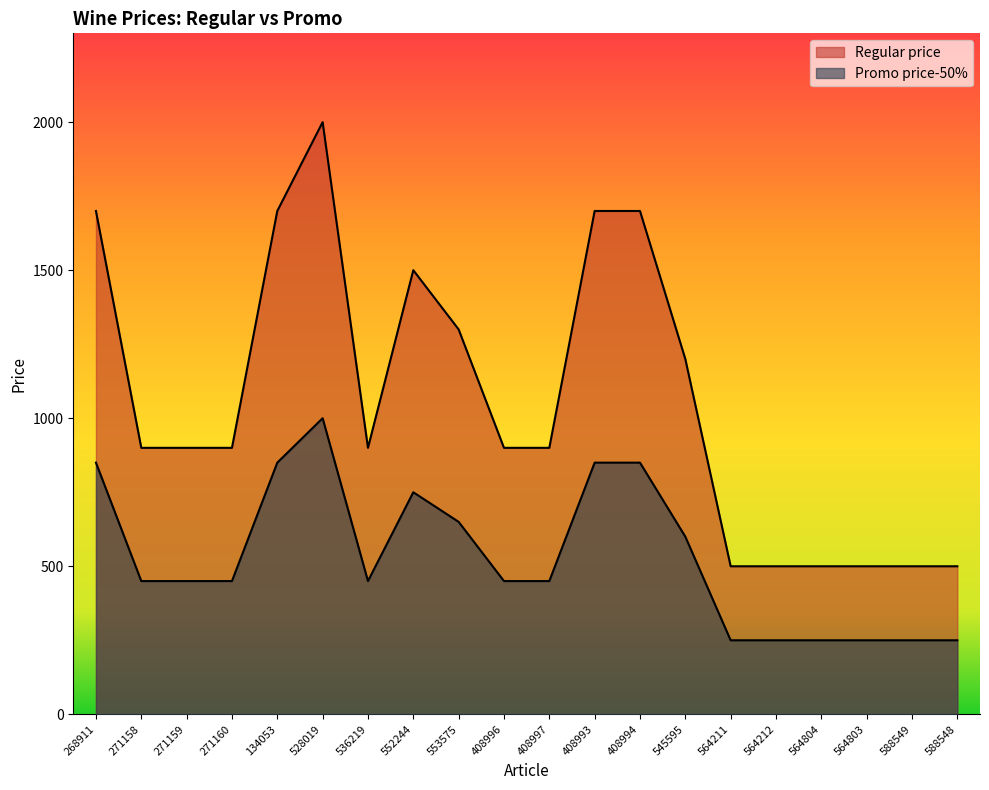

What is the sum of the Regular price values at 408993 and 564804?

2200.0